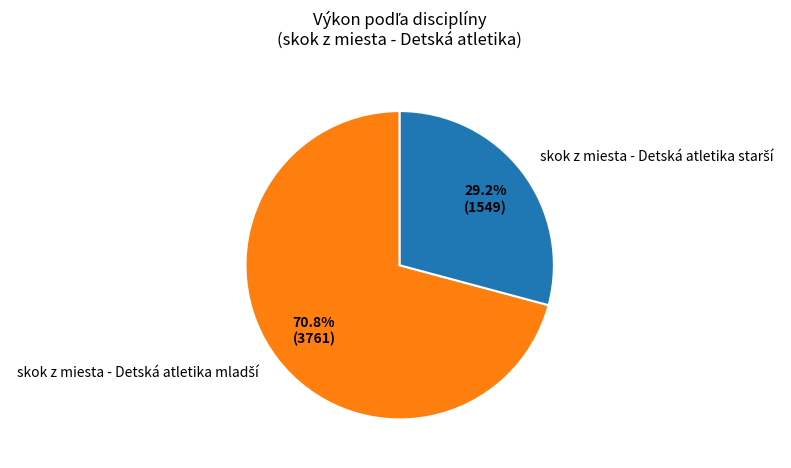

To the nearest percent, what is the difference between the largest and smallest slice percentages?

42%